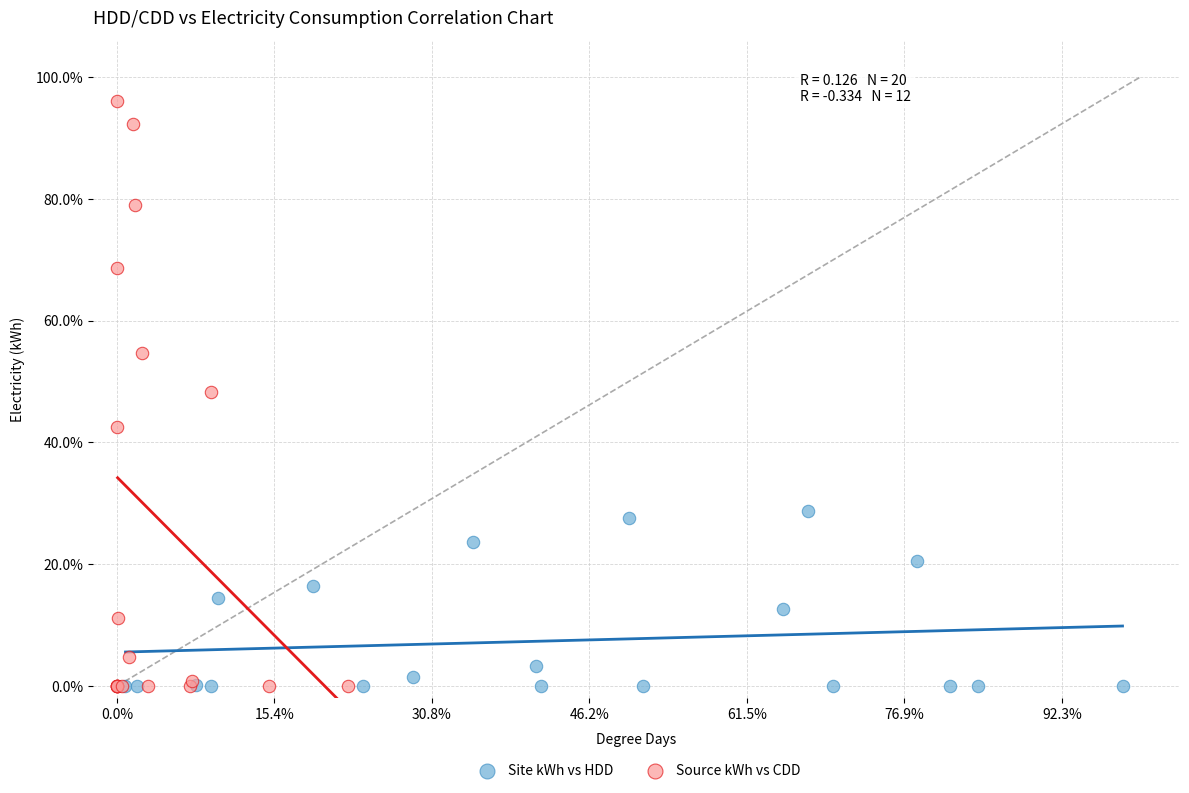

What are all the series names shown in the legend?

Site kWh vs HDD, Source kWh vs CDD